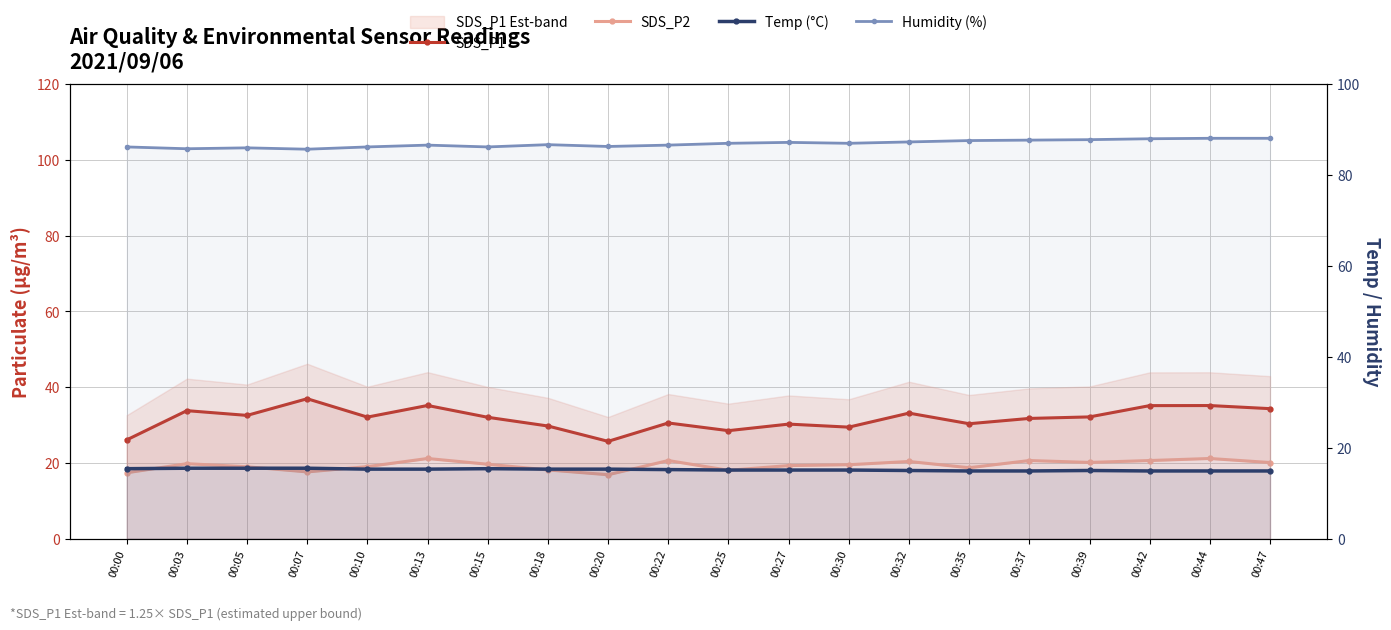

Rank the series by their maximum value, from highest to lowest.

Humidity (%), SDS_P1, SDS_P2, Temp (°C)